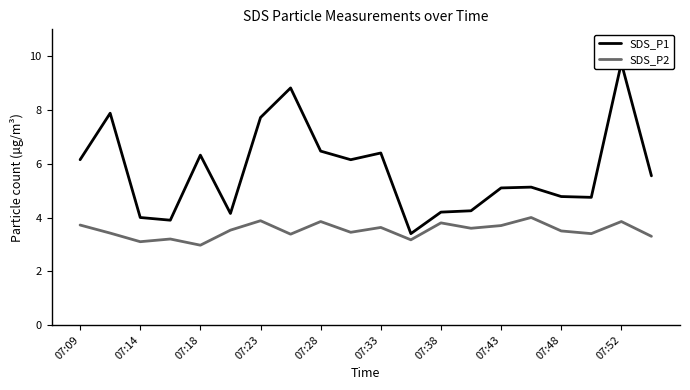

What is the value of the SDS_P2 point at the 9th from the left?

3.9